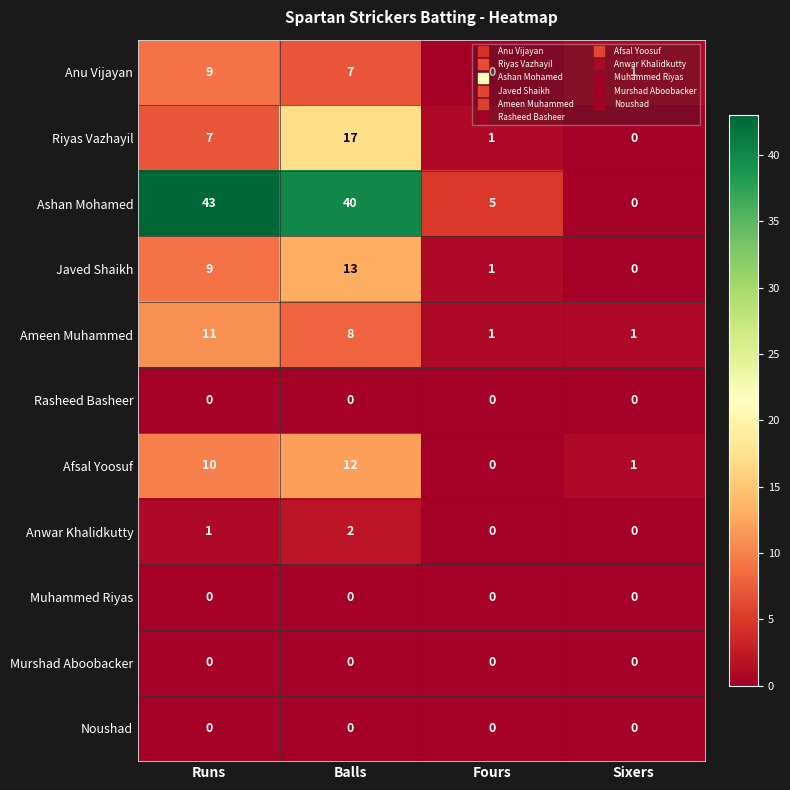

At how many categories does at least one series exceed 42?

1